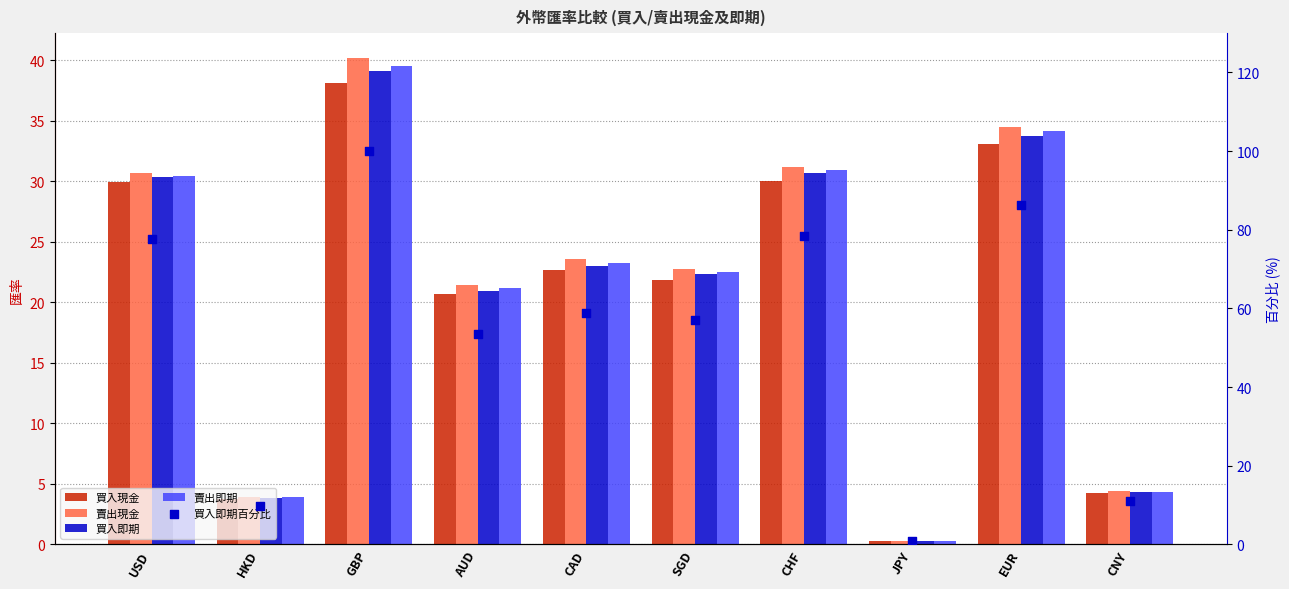

What are all the series names shown in the legend?

買入現金, 賣出現金, 買入即期, 賣出即期, 買入即期百分比